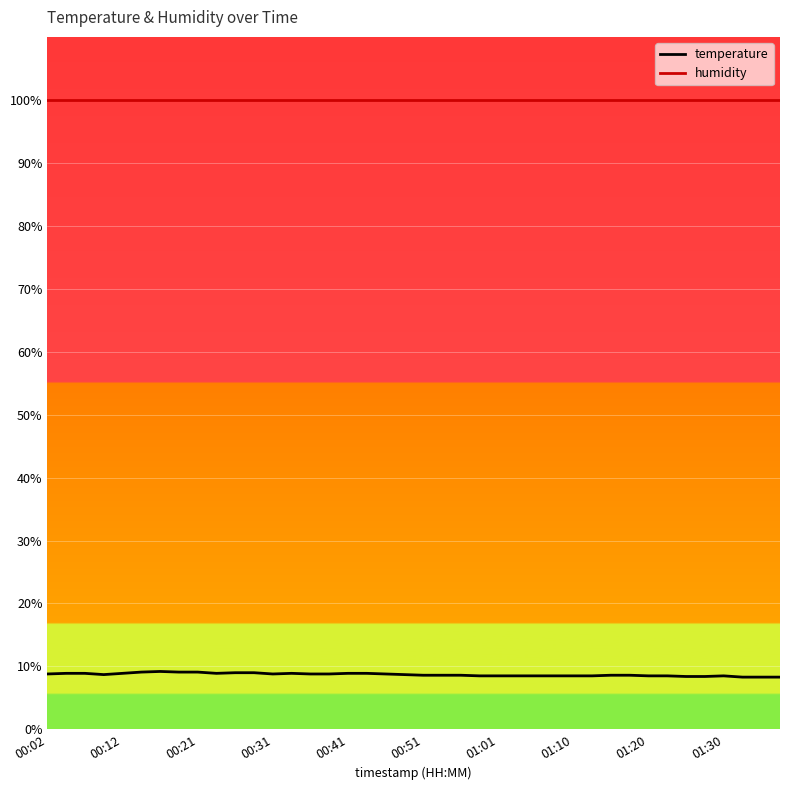

True or false: humidity and temperature cross at least once.

False